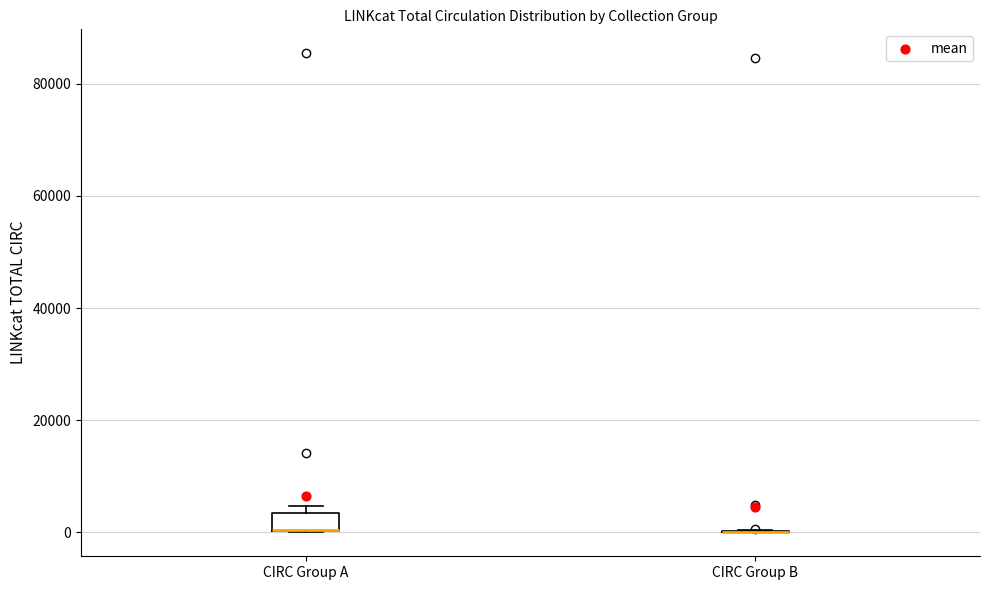

Where is the lower edge of the box for CIRC Group A on the y-axis? The values are not printed on the chart, so give them approximately, as read against the axis.

0